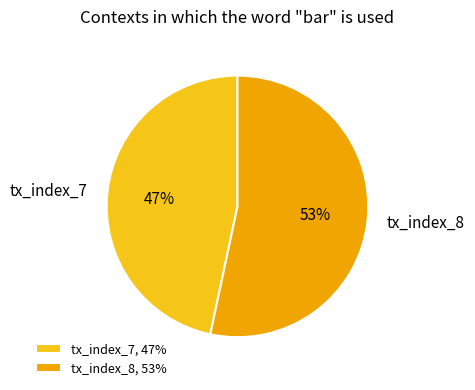

Is the sum of tx_index_8 and tx_index_7 greater than half?

Yes